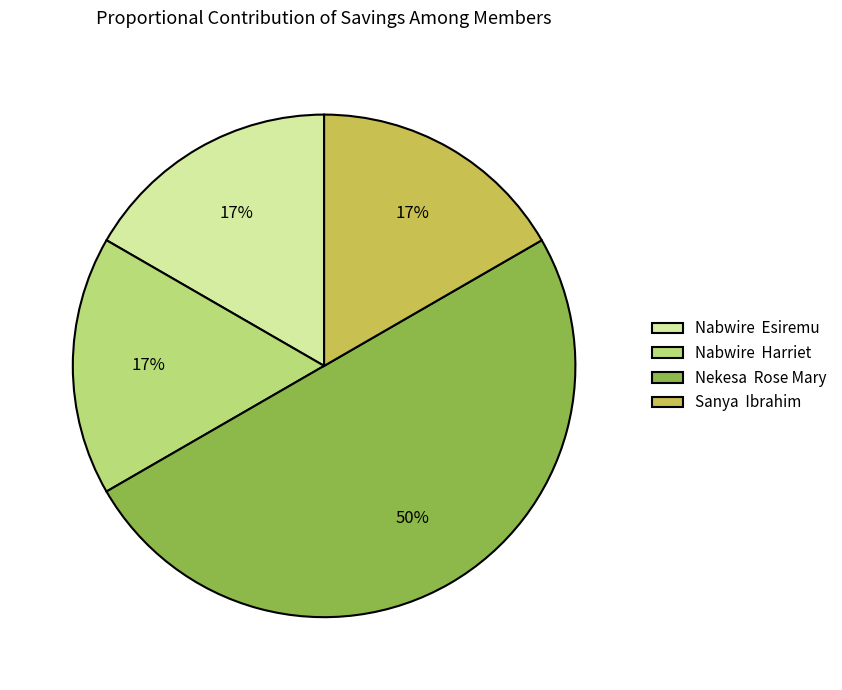

To the nearest percent, what portion does Nabwire Harriet represent?

17%